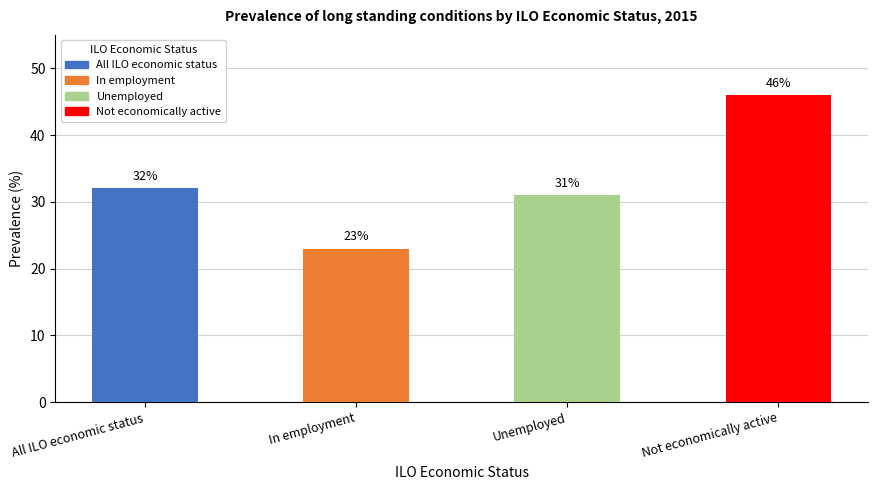

Reading left to right, transcribe all the data shown in this chart.

32	23	31	46